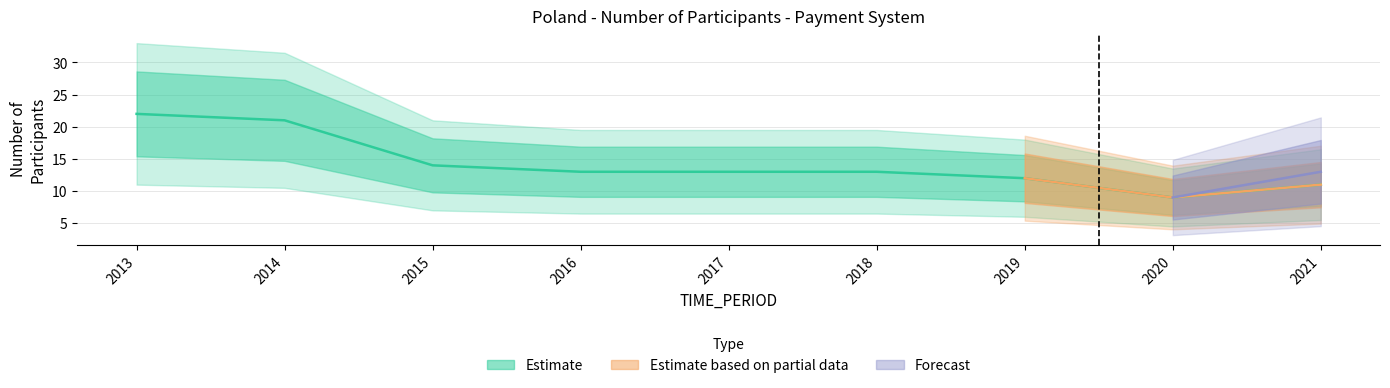

Read the value at 2019, to the nearest 10.

10